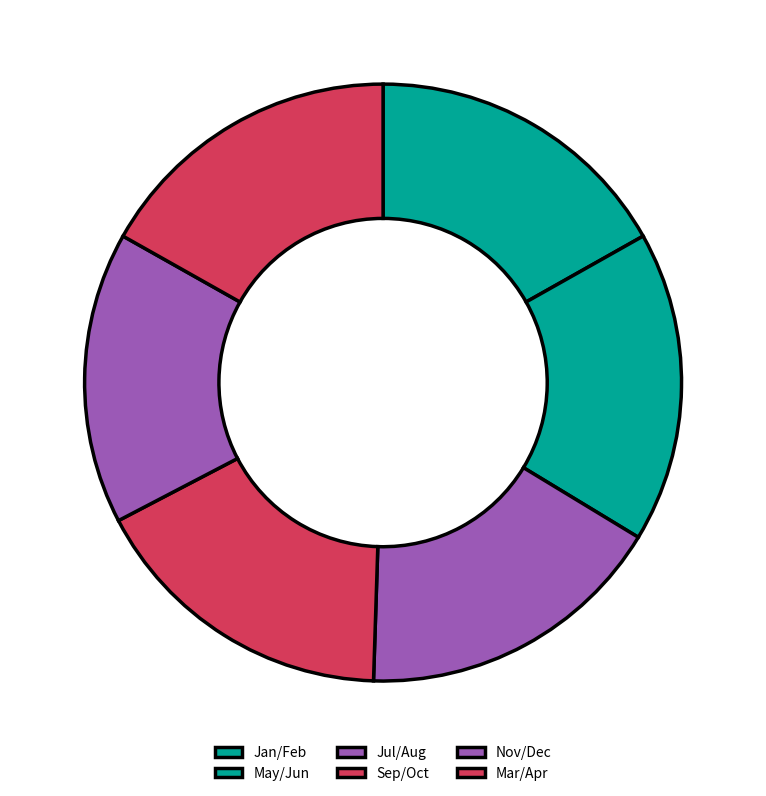

How many slices are in this pie chart?

6